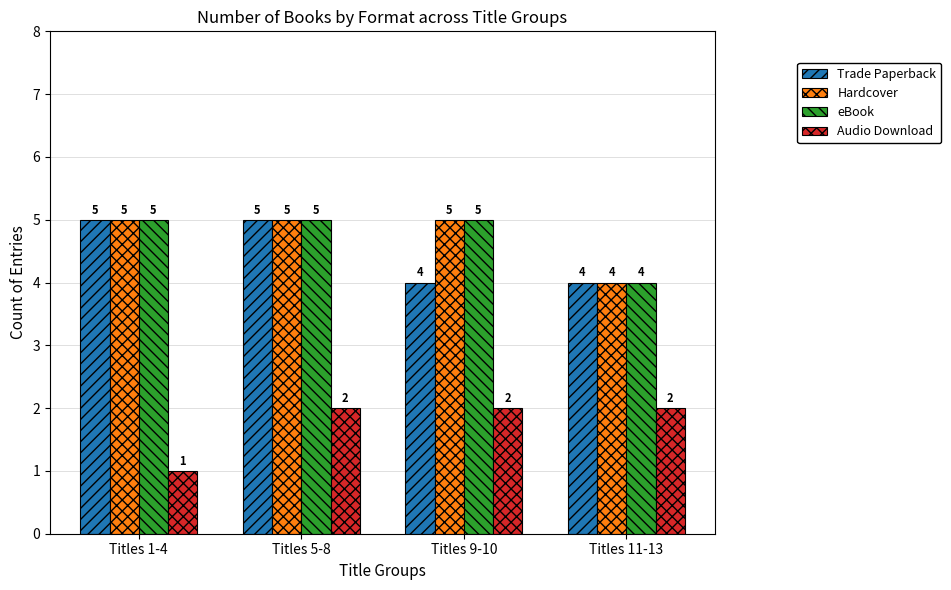

What is the maximum value for Trade Paperback?

5